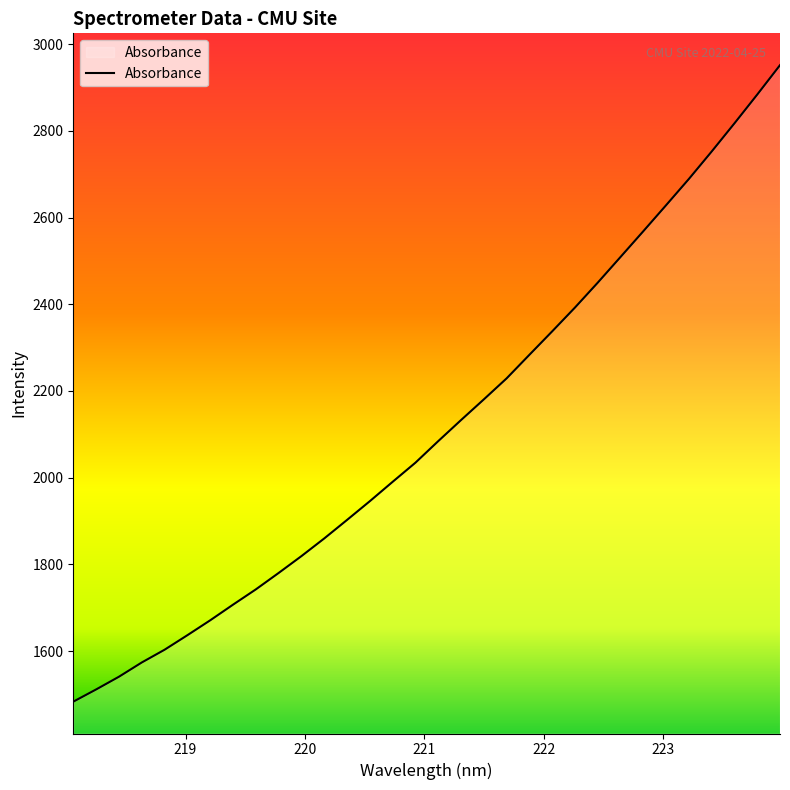

What is the difference between the maximum and minimum values?

1468.6